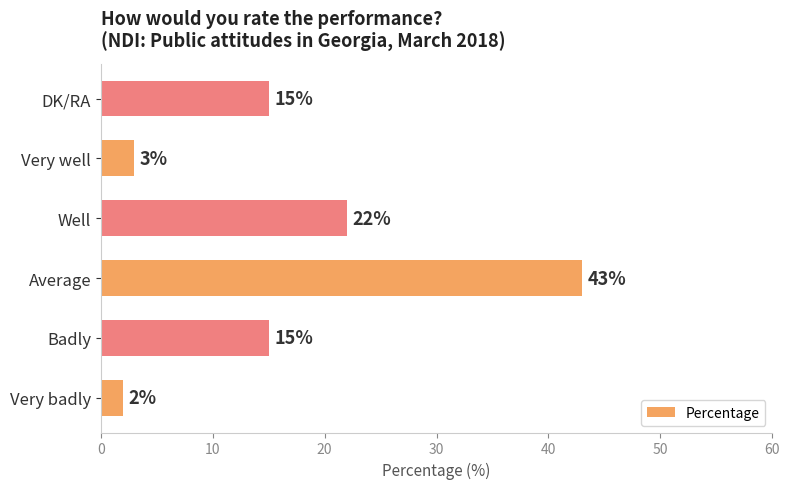

Which has a higher value, Well or Badly?

Well